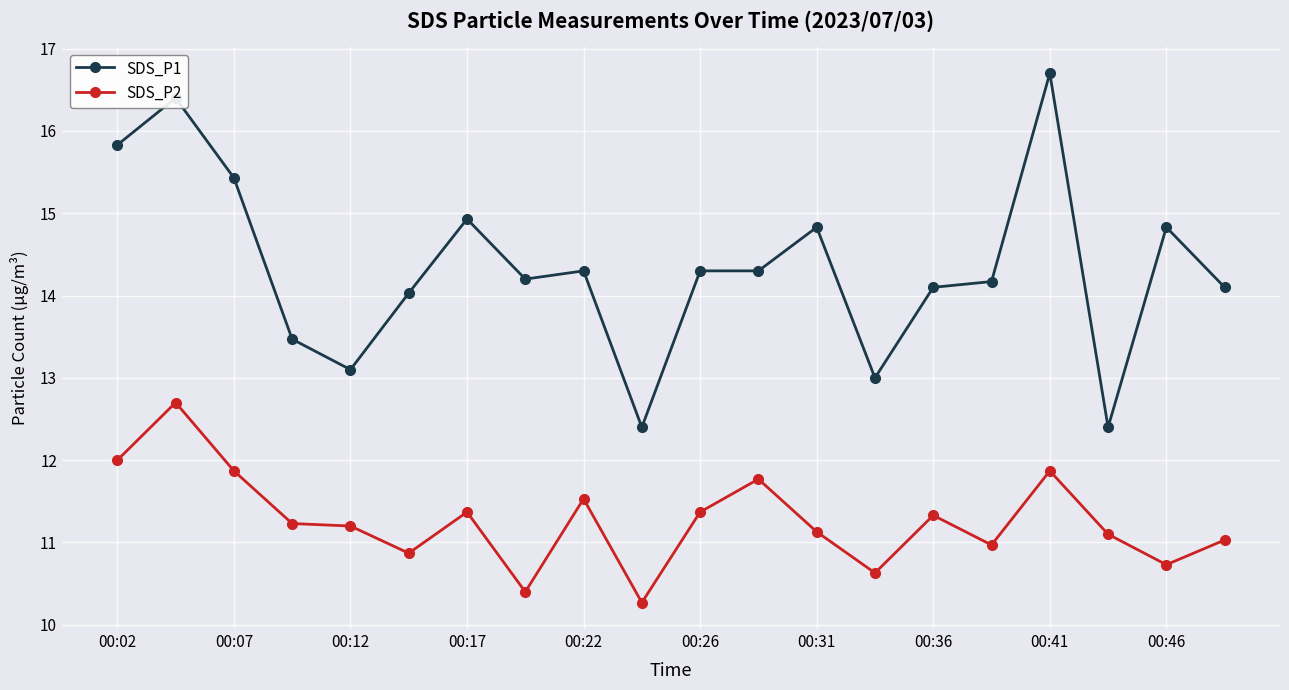

What is the sum of all SDS_P1 values?

286.8